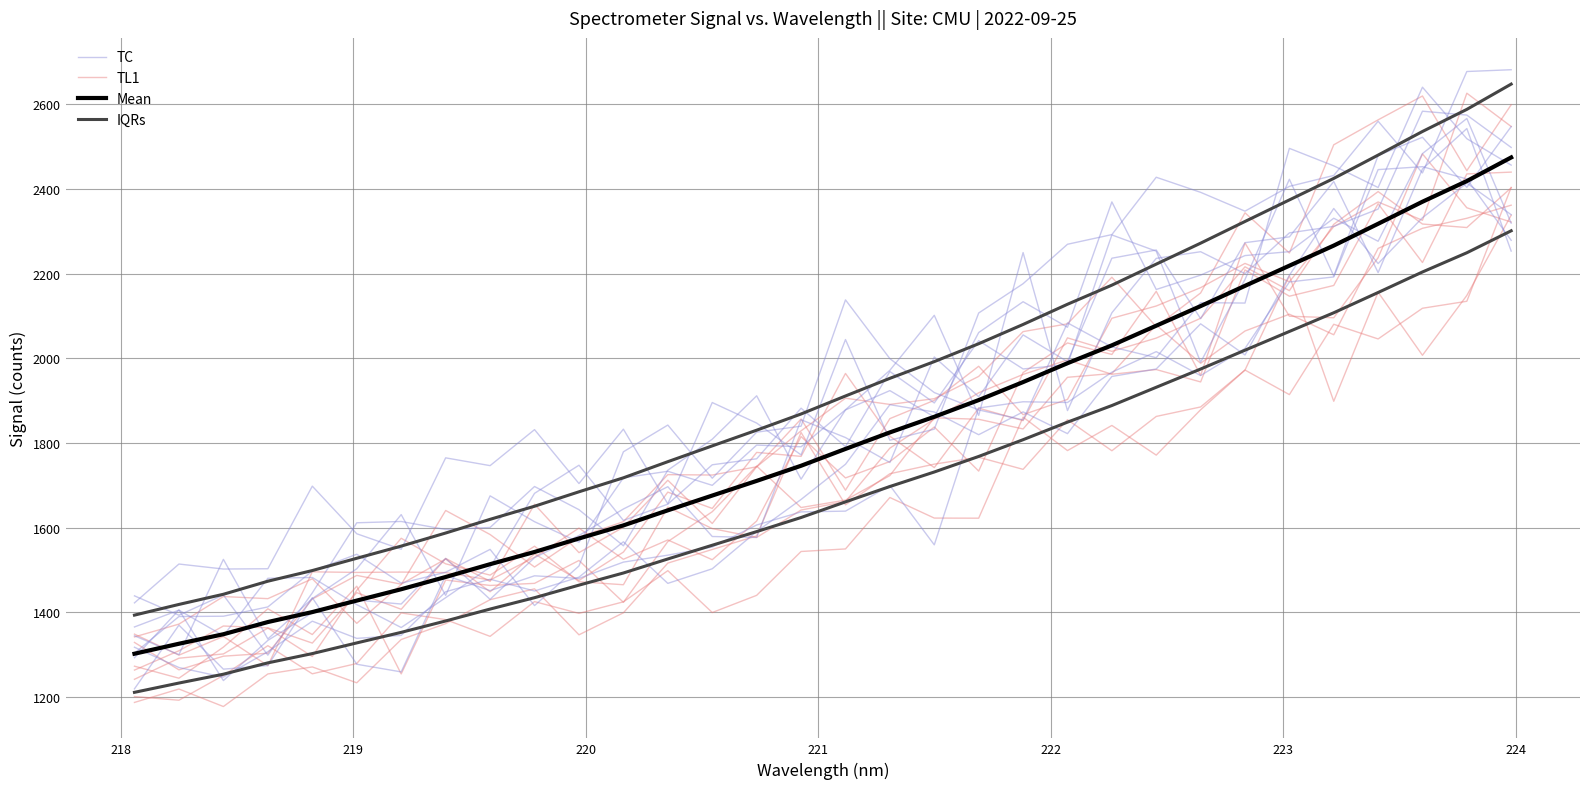

True or false: IQRs and Mean intersect in this chart.

False